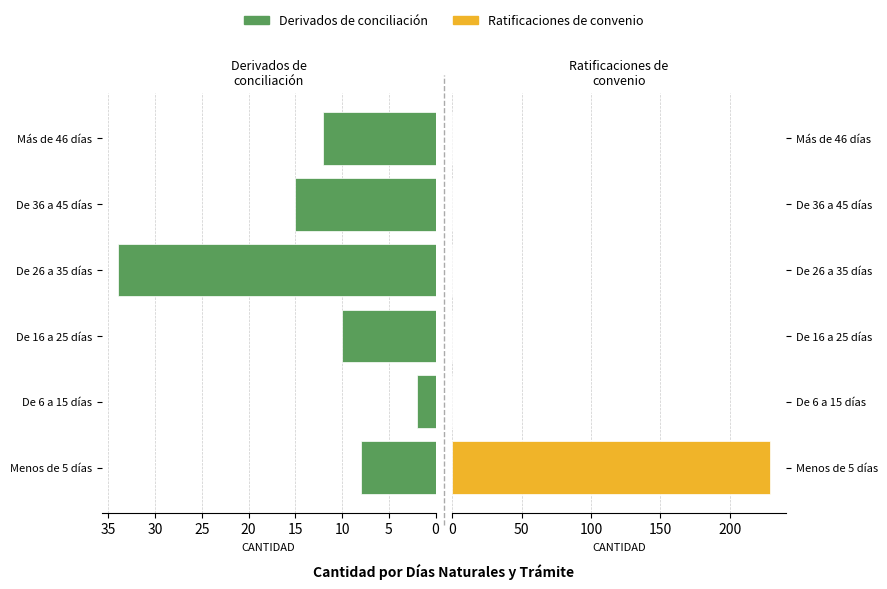

The value of Derivados de conciliación at Menos de 5 días is 8. True or false?

True